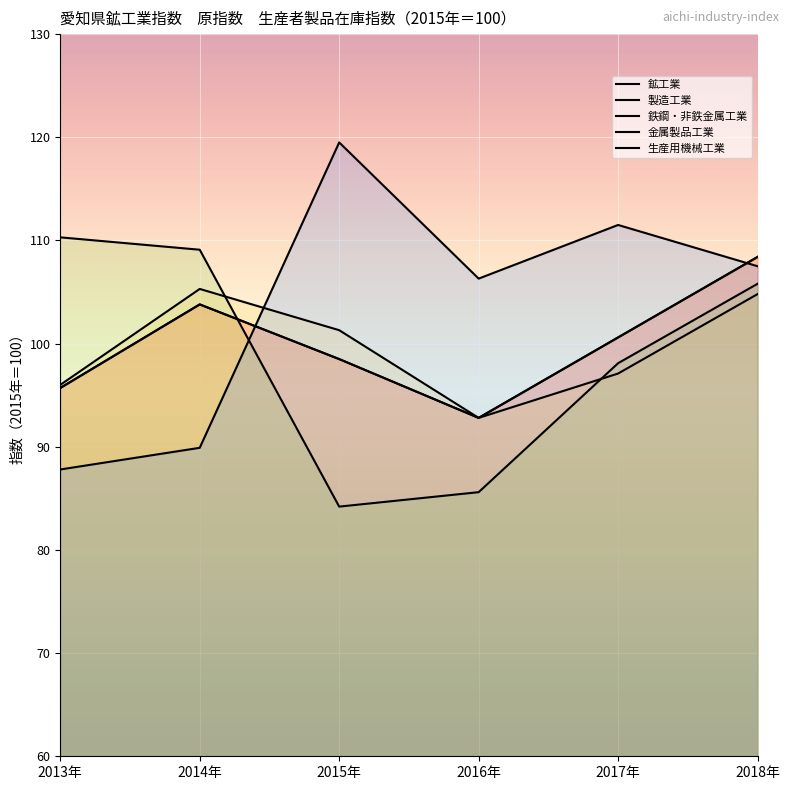

At 2014年, list the series in order from smallest to largest.

生産用機械工業, 鉱工業, 製造工業, 鉄鋼・非鉄金属工業, 金属製品工業